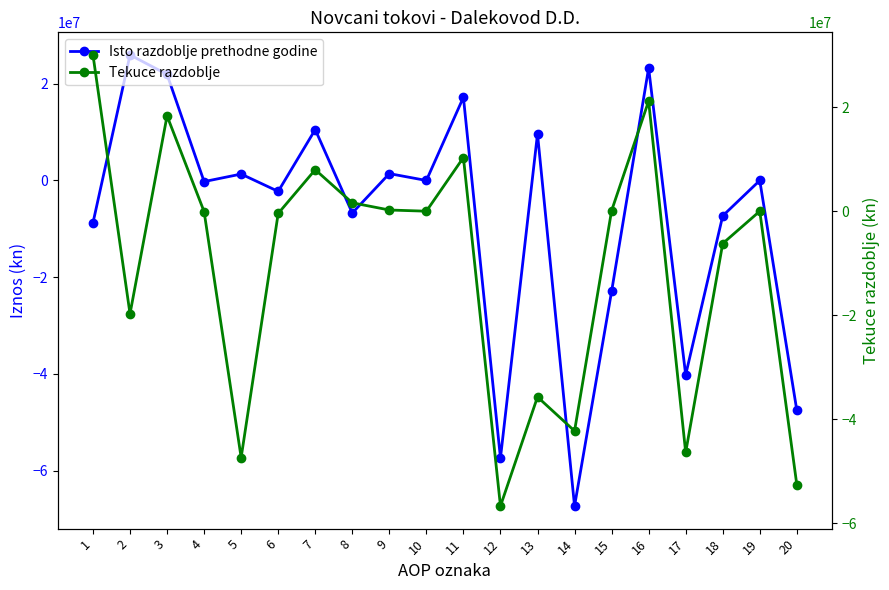

What is the value of the Tekuce razdoblje point at the 1st from the left?

30041879